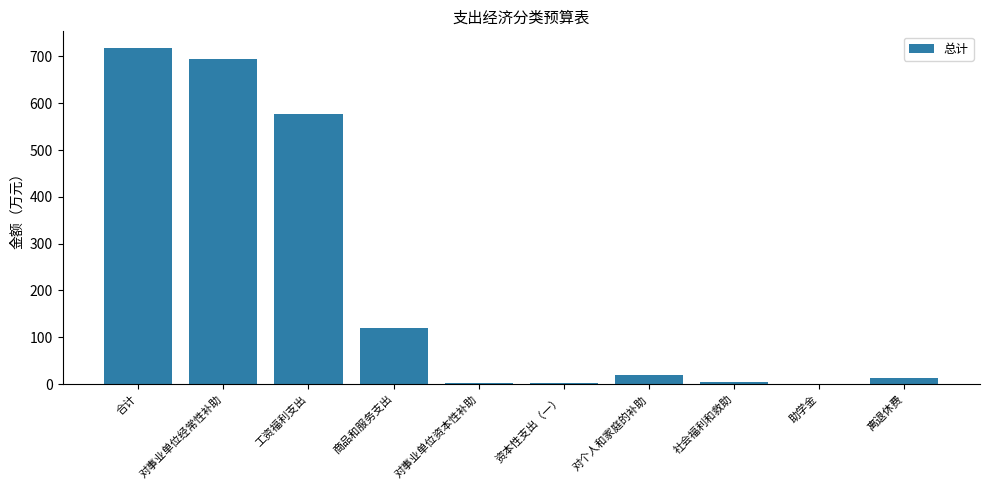

Which category has the highest value across all series?

合计